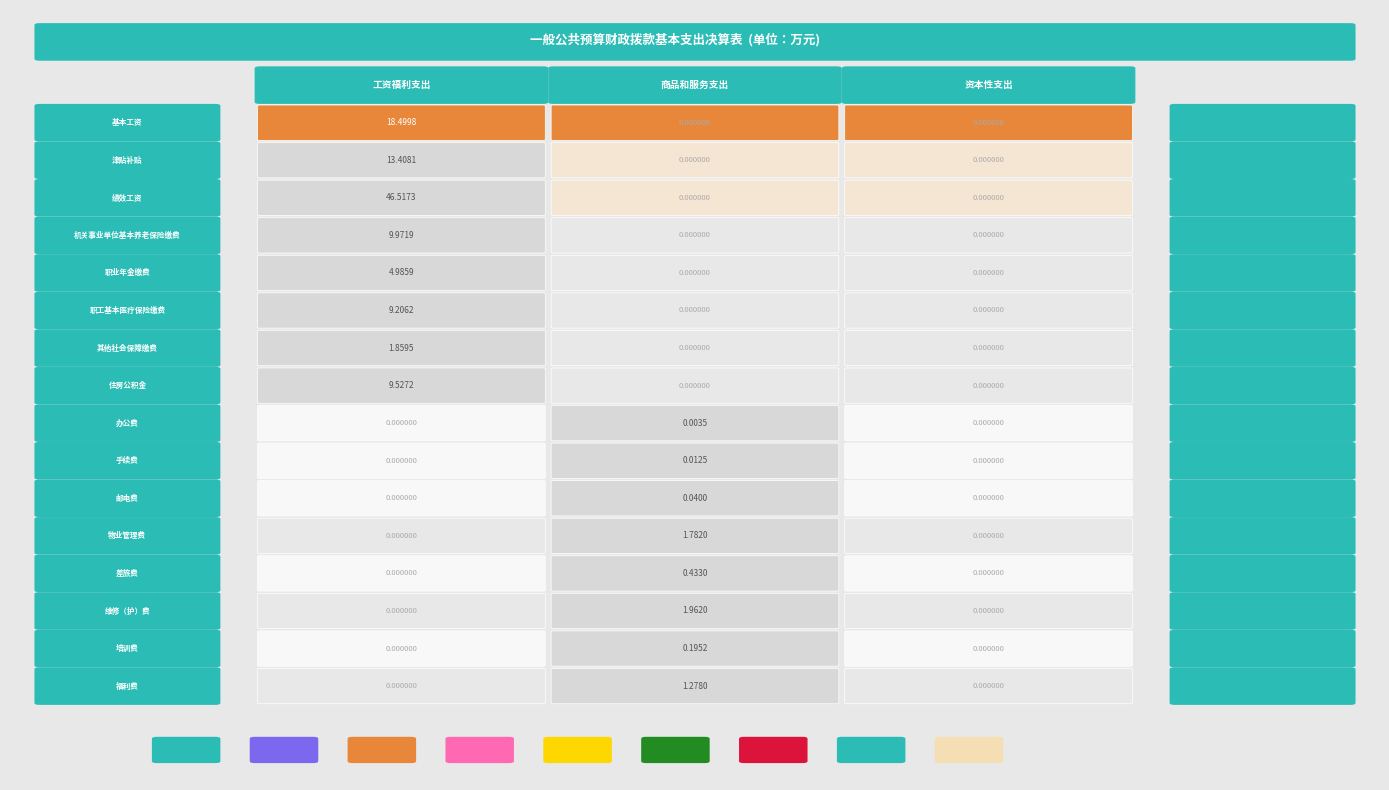

What is the difference between the highest and lowest values at 1?

2.0